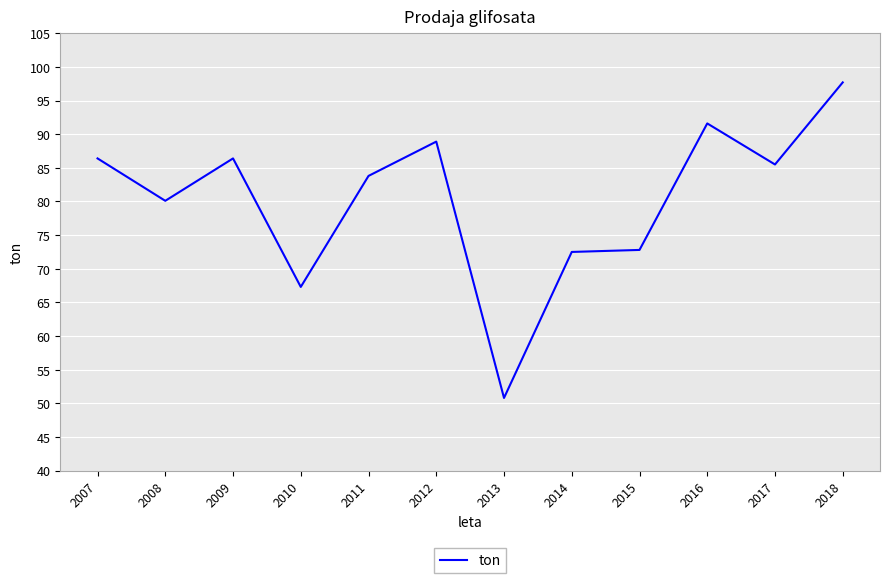

At which category does the chart reach its peak across all series?

2018